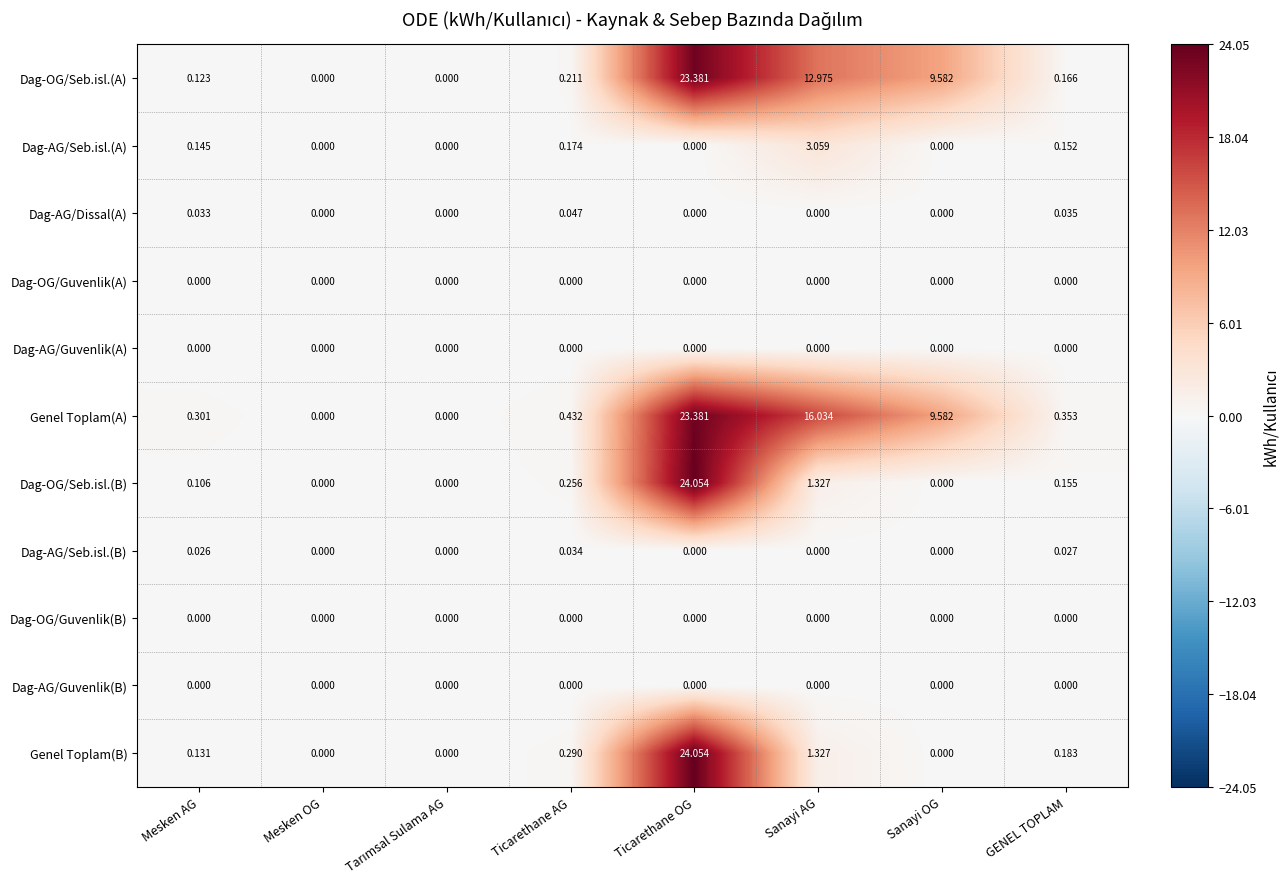

How many data points does each series have?

8